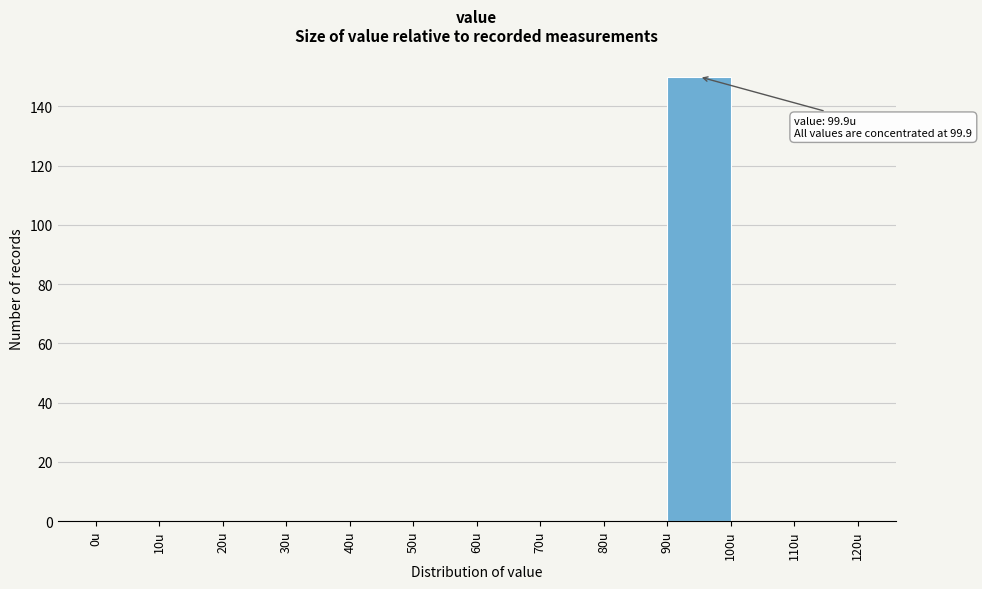

Which range on the x-axis has the tallest bar?

90 to 100